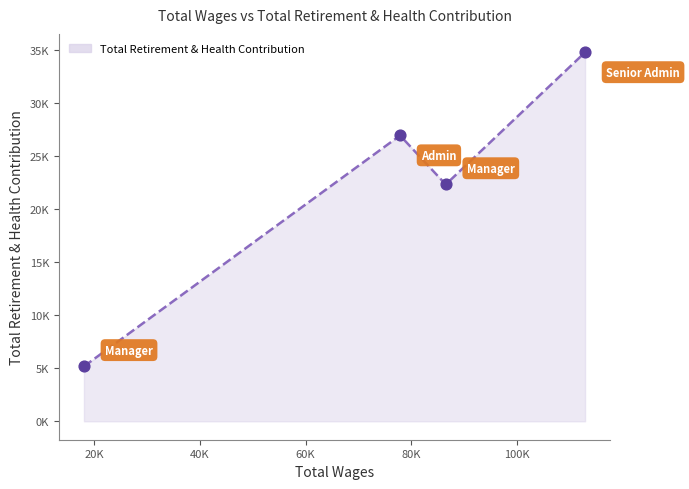

Is this an area chart (filled region under the line)?

Yes